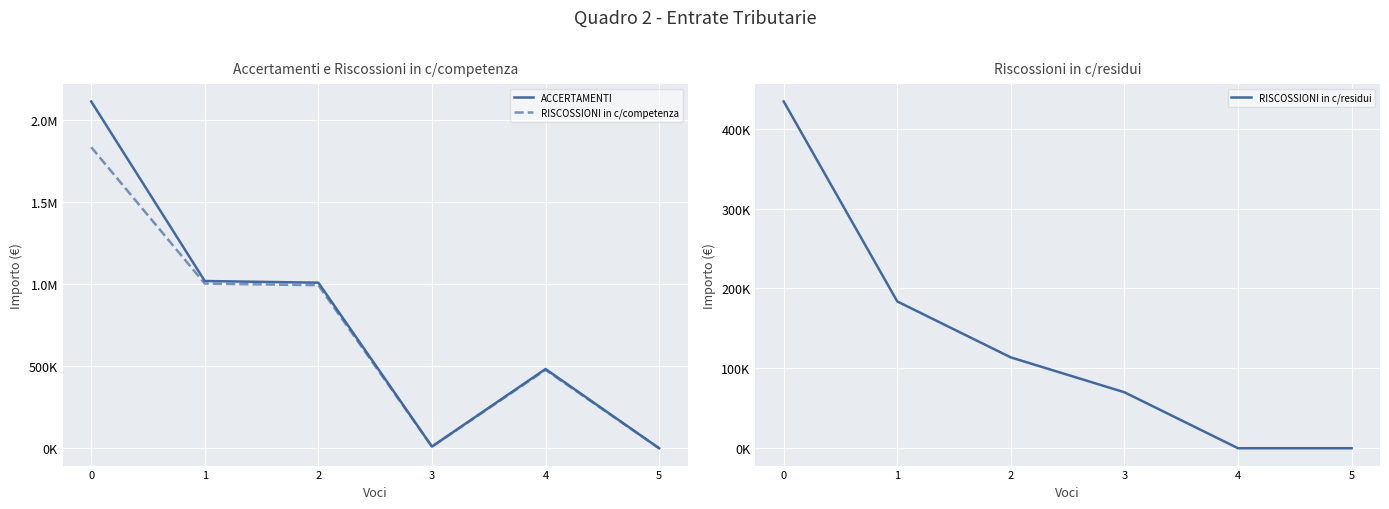

Where is the first local minimum for RISCOSSIONI in c/competenza?

3